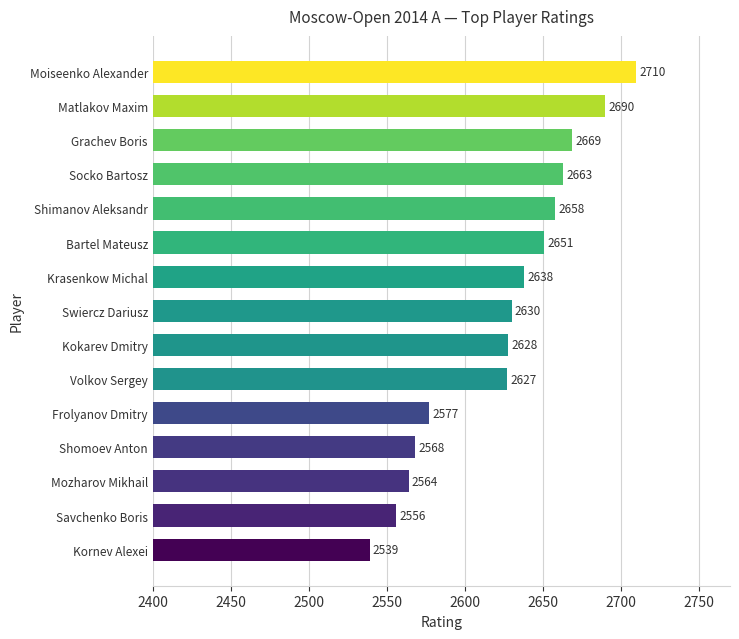

Rank the categories by value from lowest to highest.

Kornev Alexei, Savchenko Boris, Mozharov Mikhail, Shomoev Anton, Frolyanov Dmitry, Volkov Sergey, Kokarev Dmitry, Swiercz Dariusz, Krasenkow Michal, Bartel Mateusz, Shimanov Aleksandr, Socko Bartosz, Grachev Boris, Matlakov Maxim, Moiseenko Alexander